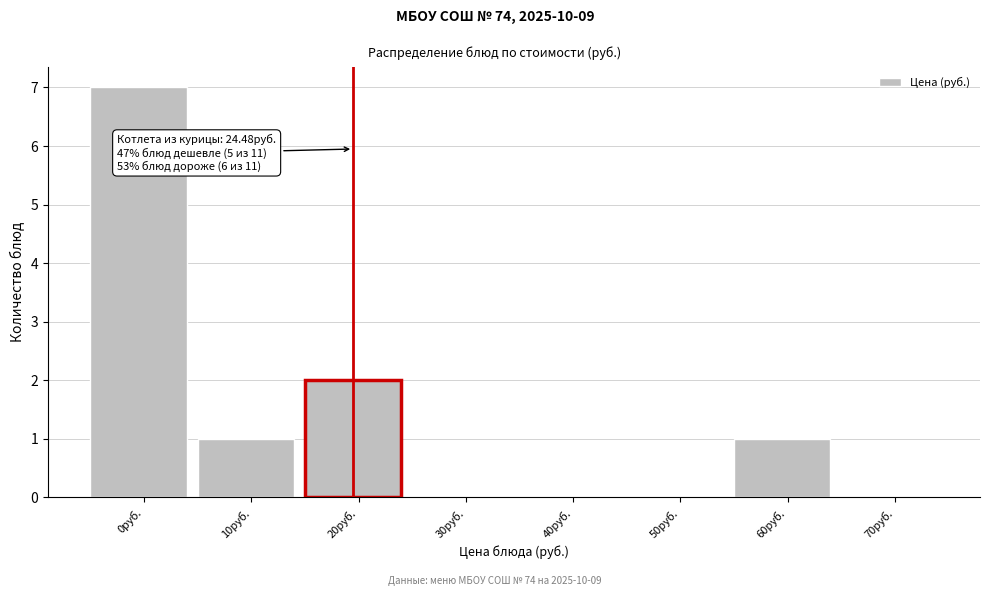

Reading right to left, list all the values displayed in this chart.

70руб.=0	60руб.=1	50руб.=0	40руб.=0	30руб.=0	20руб.=2	10руб.=1	0руб.=7